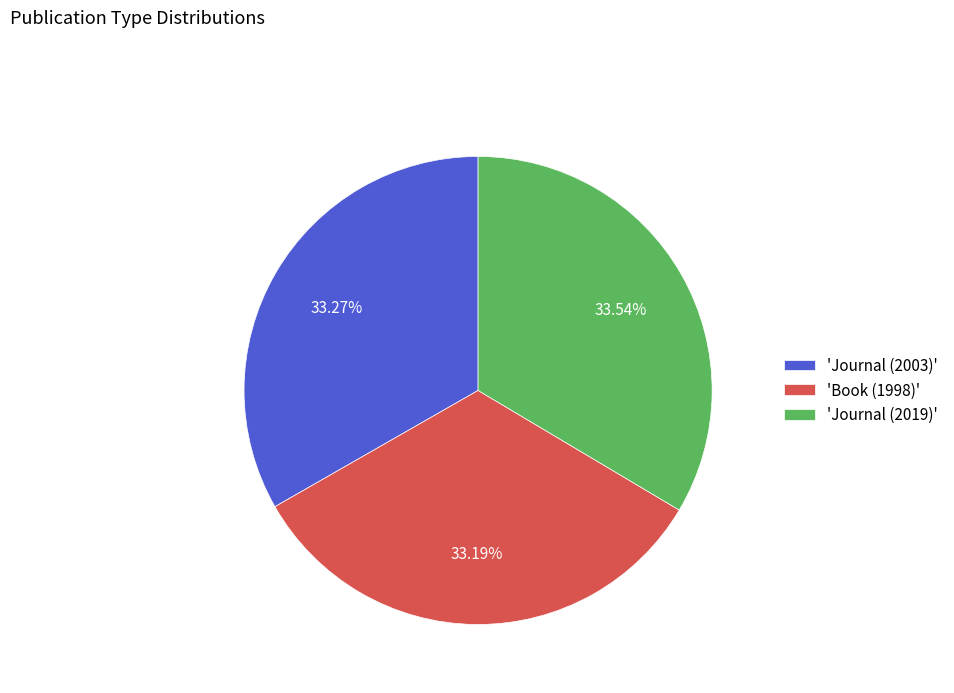

Do 'Journal (2003)' and 'Journal (2019)' together represent more than half of the pie?

Yes